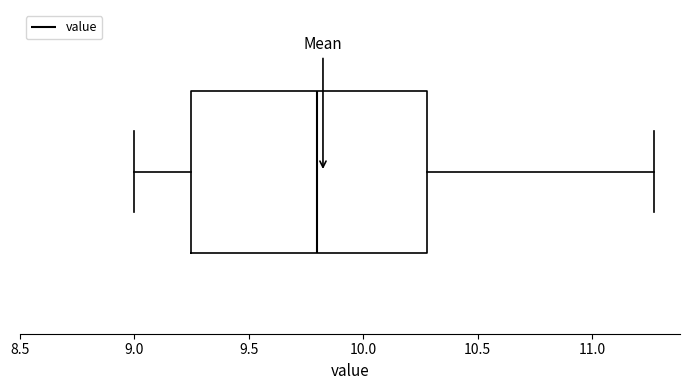

Where does the left whisker of the box end on the x-axis? The values are not printed on the chart, so give them approximately, as read against the axis.

9.00